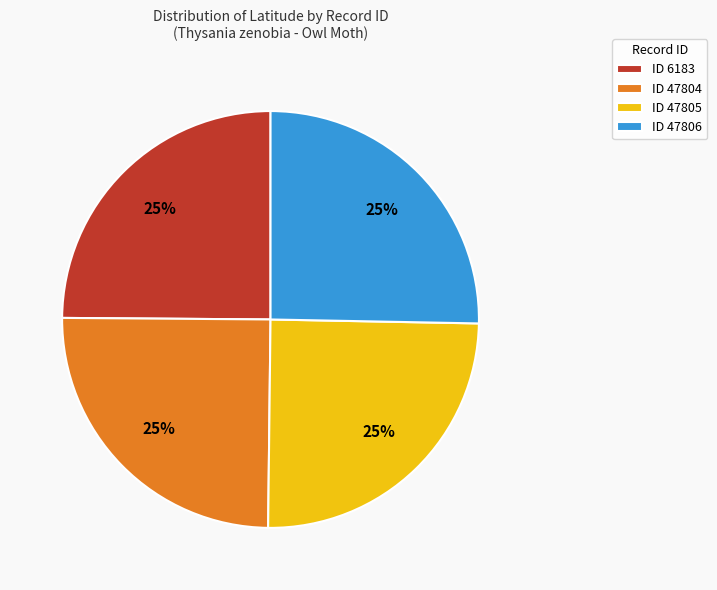

Is there a majority slice in this chart?

No